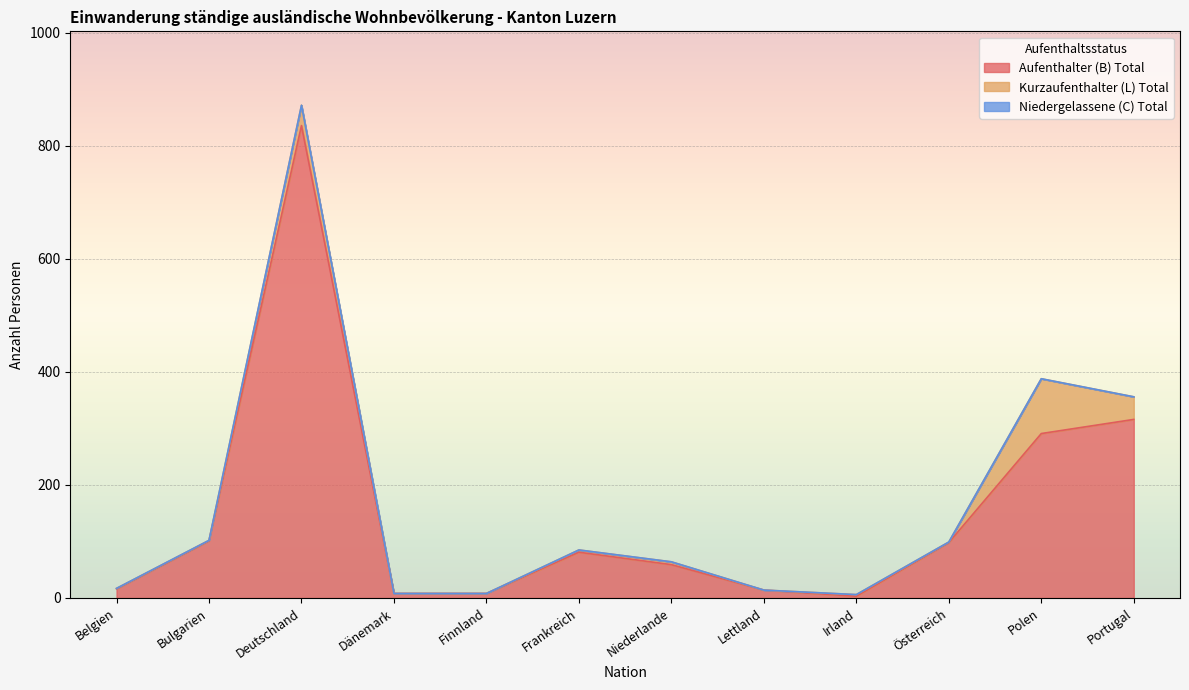

Reading left to right, list all the values displayed in this chart.

Aufenthalter (B) Total: Belgien=16	Bulgarien=101	Deutschland=836	Dänemark=8	Finnland=8	Frankreich=81	Niederlande=59	Lettland=14	Irland=3	Österreich=98	Polen=291	Portugal=316
Kurzaufenthalter (L) Total: Belgien=1	Bulgarien=1	Deutschland=36	Dänemark=0	Finnland=0	Frankreich=4	Niederlande=5	Lettland=0	Irland=3	Österreich=1	Polen=97	Portugal=40
Niedergelassene (C) Total: Belgien=0	Bulgarien=0	Deutschland=0	Dänemark=0	Finnland=0	Frankreich=0	Niederlande=0	Lettland=0	Irland=0	Österreich=0	Polen=0	Portugal=0